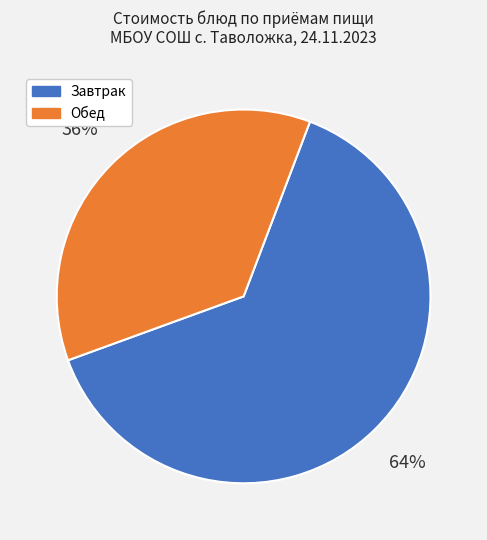

True or false: Завтрак accounts for 55% of the total.

False